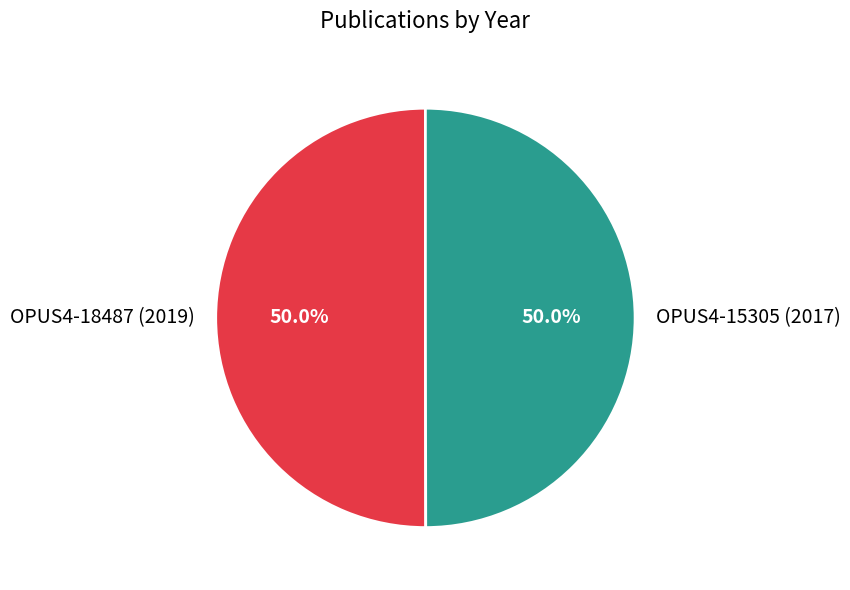

How many segments does this pie chart have?

2